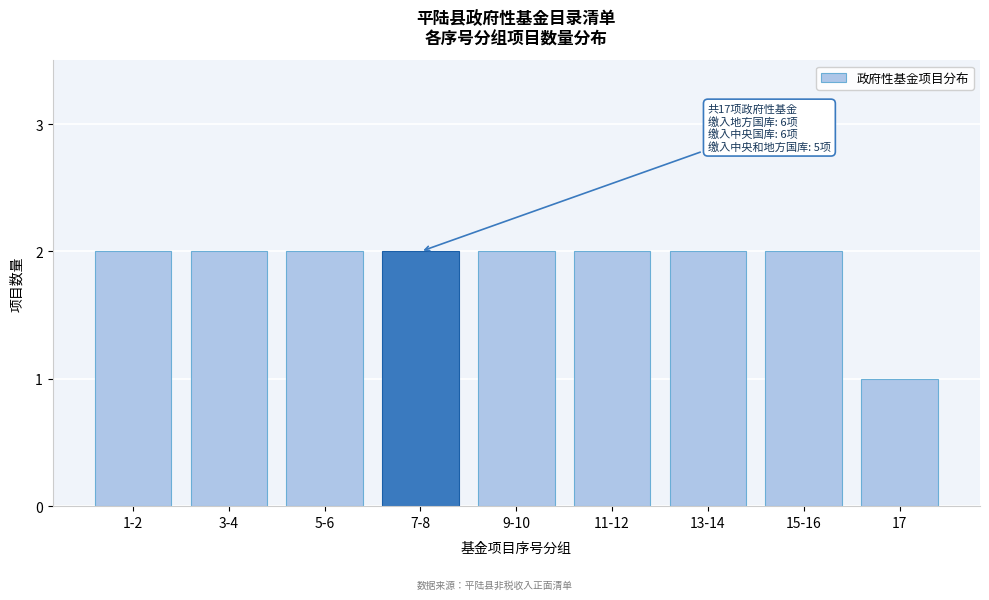

Reading left to right, transcribe all the data shown in this chart.

1-2=2	3-4=2	5-6=2	7-8=2	9-10=2	11-12=2	13-14=2	15-16=2	17=1